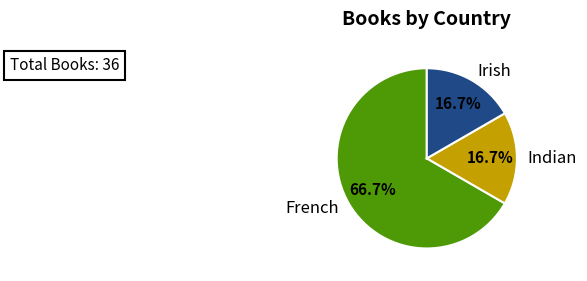

What percentage is the Indian slice, to the nearest percent?

17%